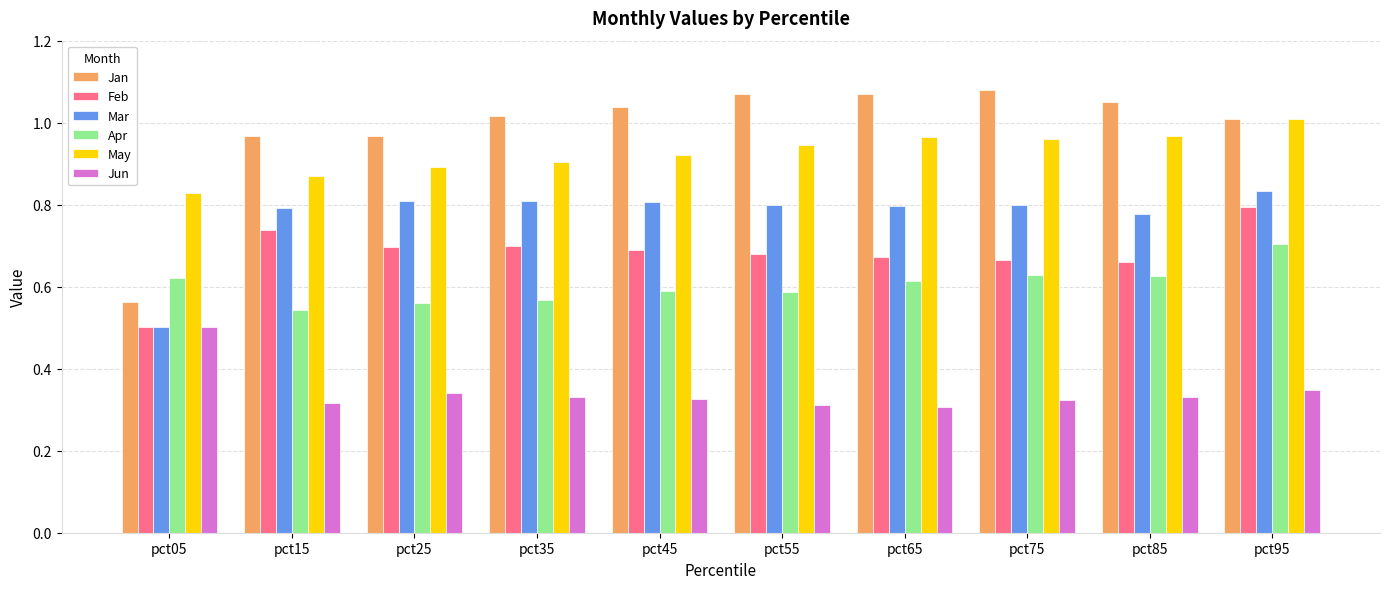

How many groups of bars are there?

10